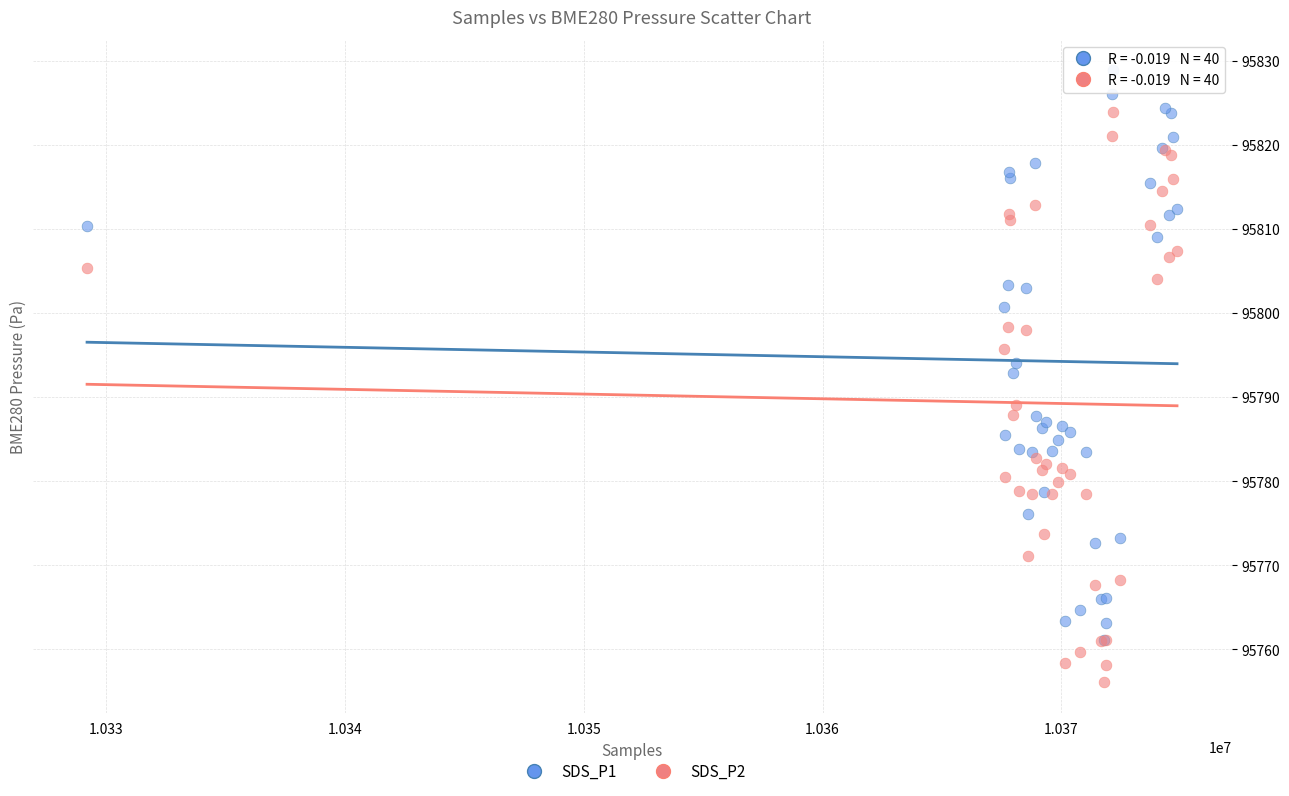

What are all the series names shown in the legend?

SDS_P1, SDS_P2